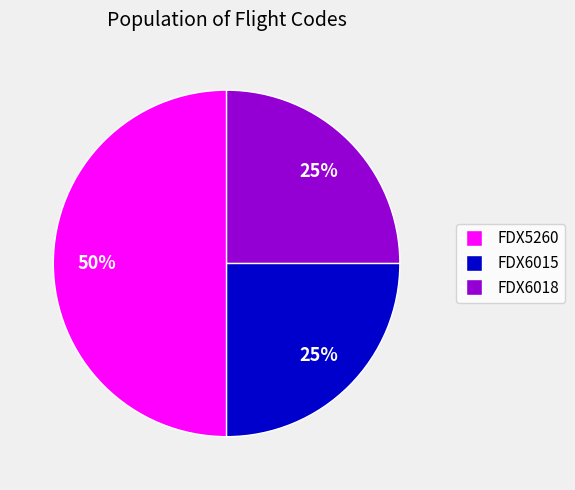

What percentage is the FDX6015 slice, to the nearest percent?

25%